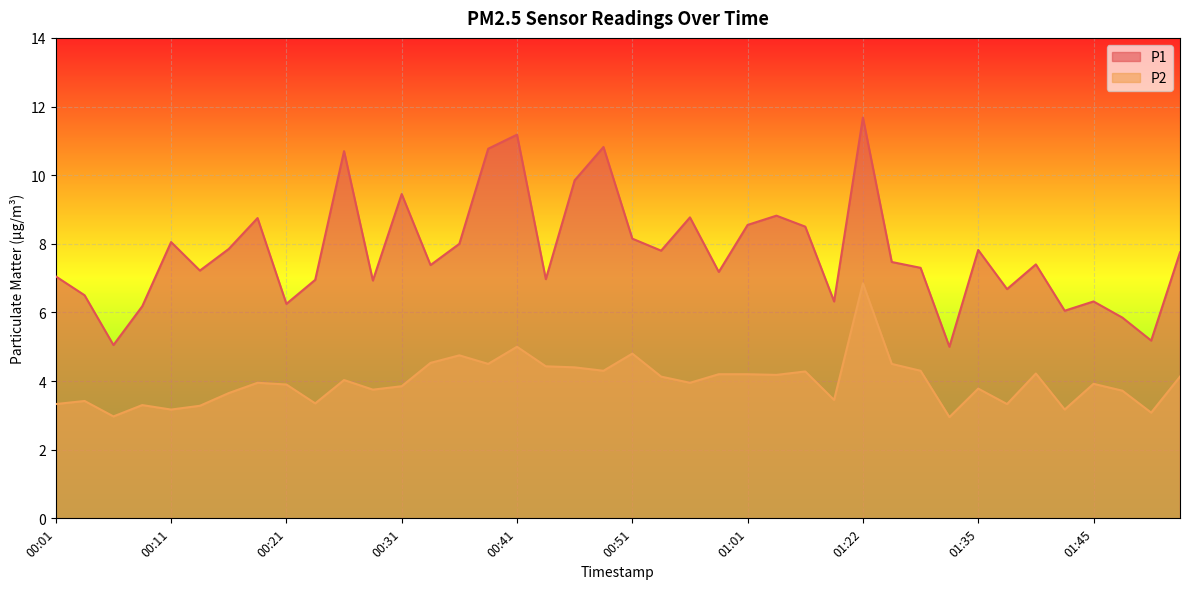

Does the chart display data point markers on the line(s)?

No